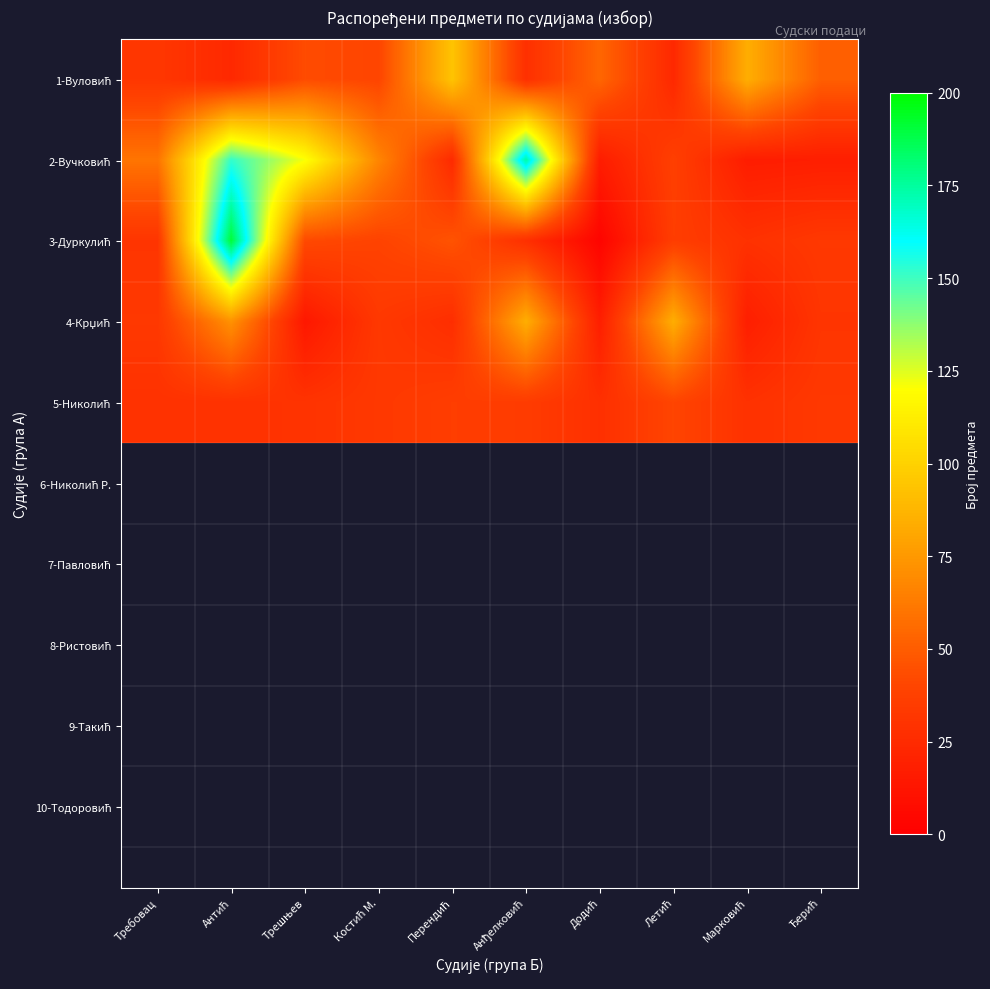

Which label corresponds to the largest value in the chart?

Антић